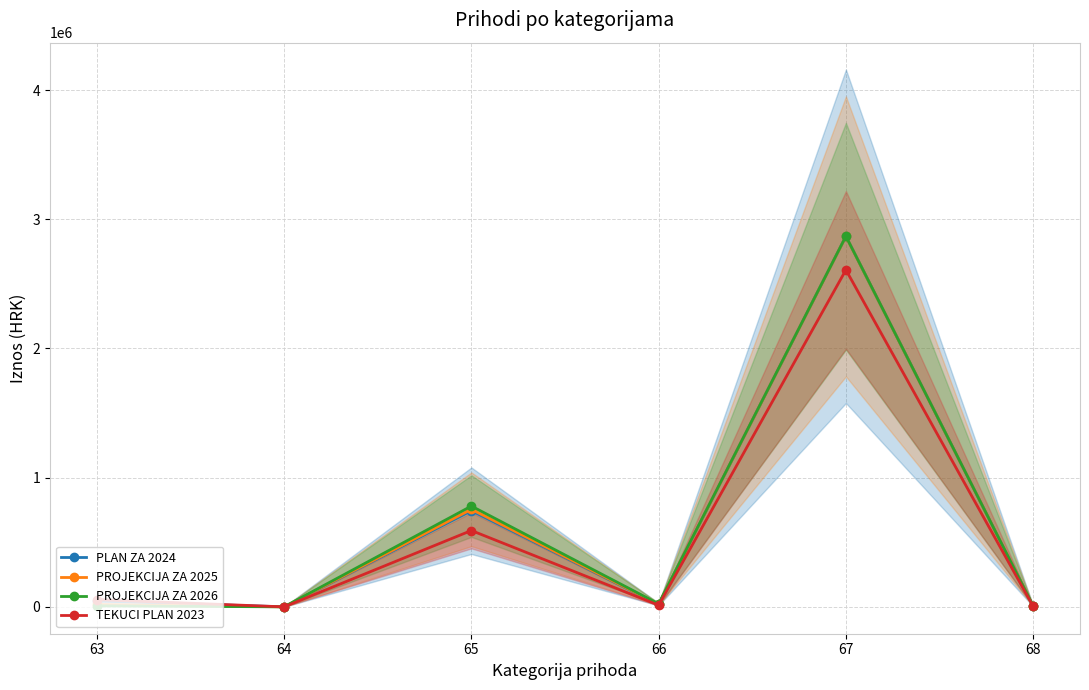

What is the spread (max minus min) of values at 63?

47991